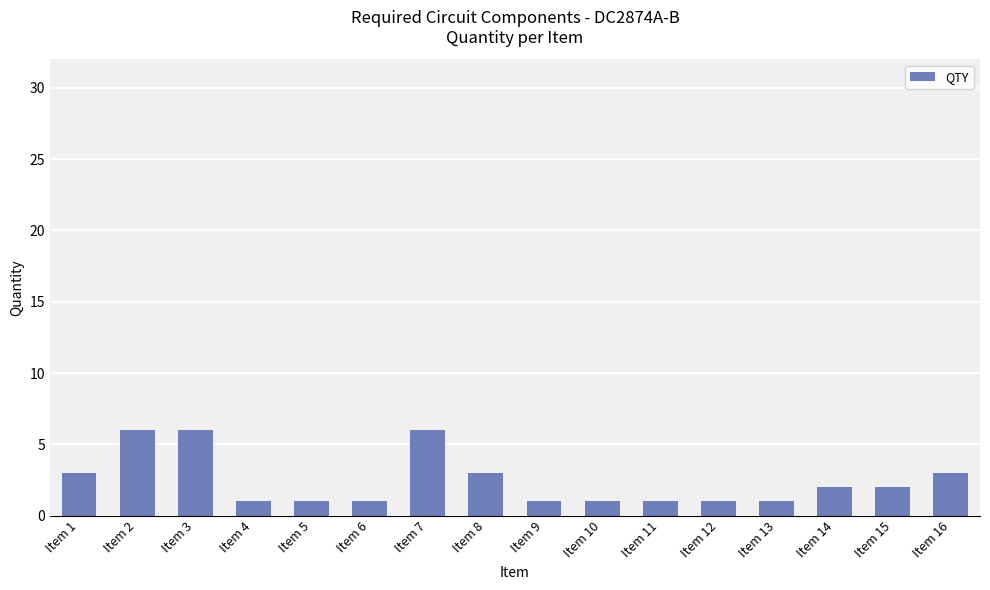

What is the value of the 4th bar from the left?

1